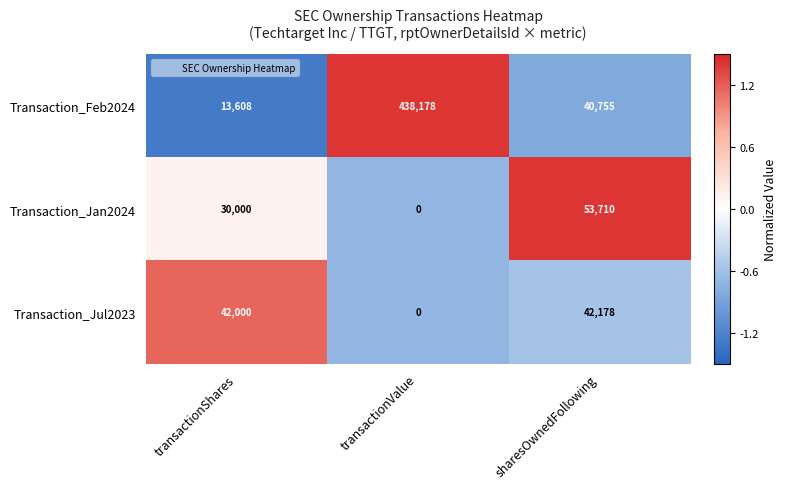

Reading left to right, what are all the values shown in this chart?

Transaction_Feb2024: transactionShares=13608	transactionValue=438178	sharesOwnedFollowing=40755
Transaction_Jan2024: transactionShares=30000	transactionValue=0	sharesOwnedFollowing=53710
Transaction_Jul2023: transactionShares=42000	transactionValue=0	sharesOwnedFollowing=42178